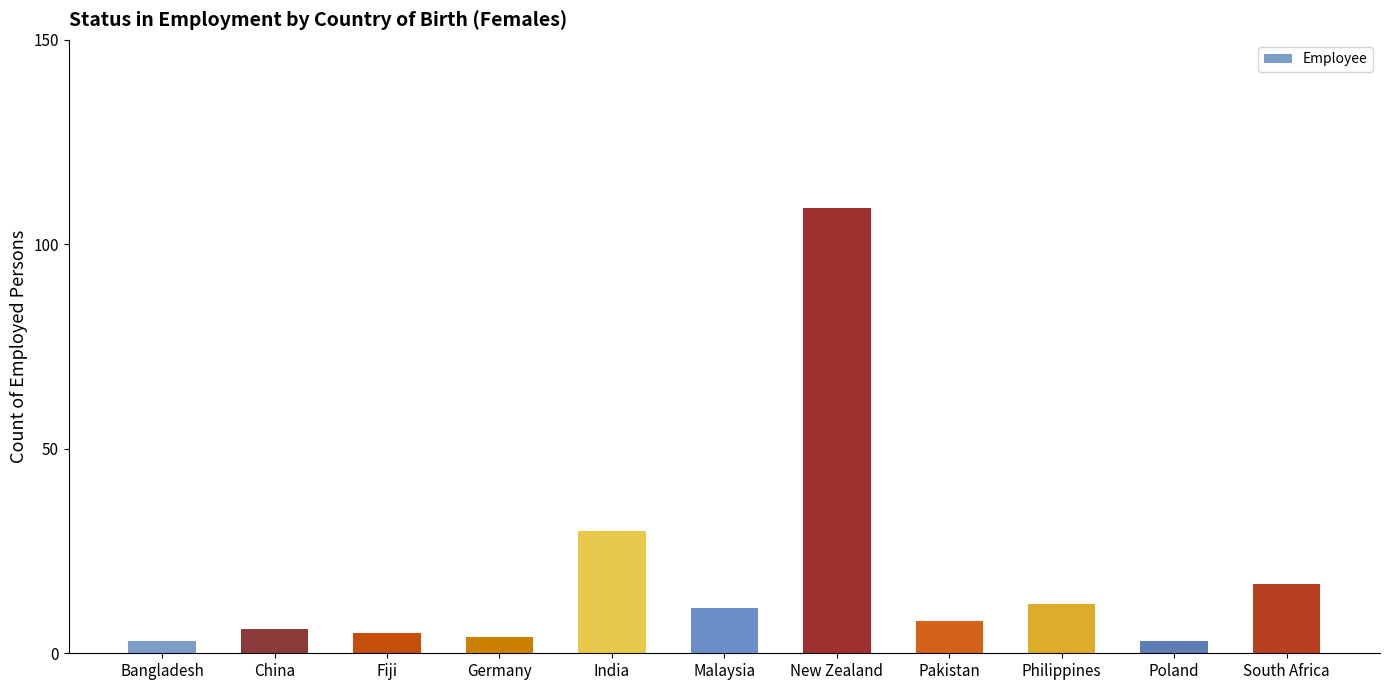

What position from the left is Poland?

10